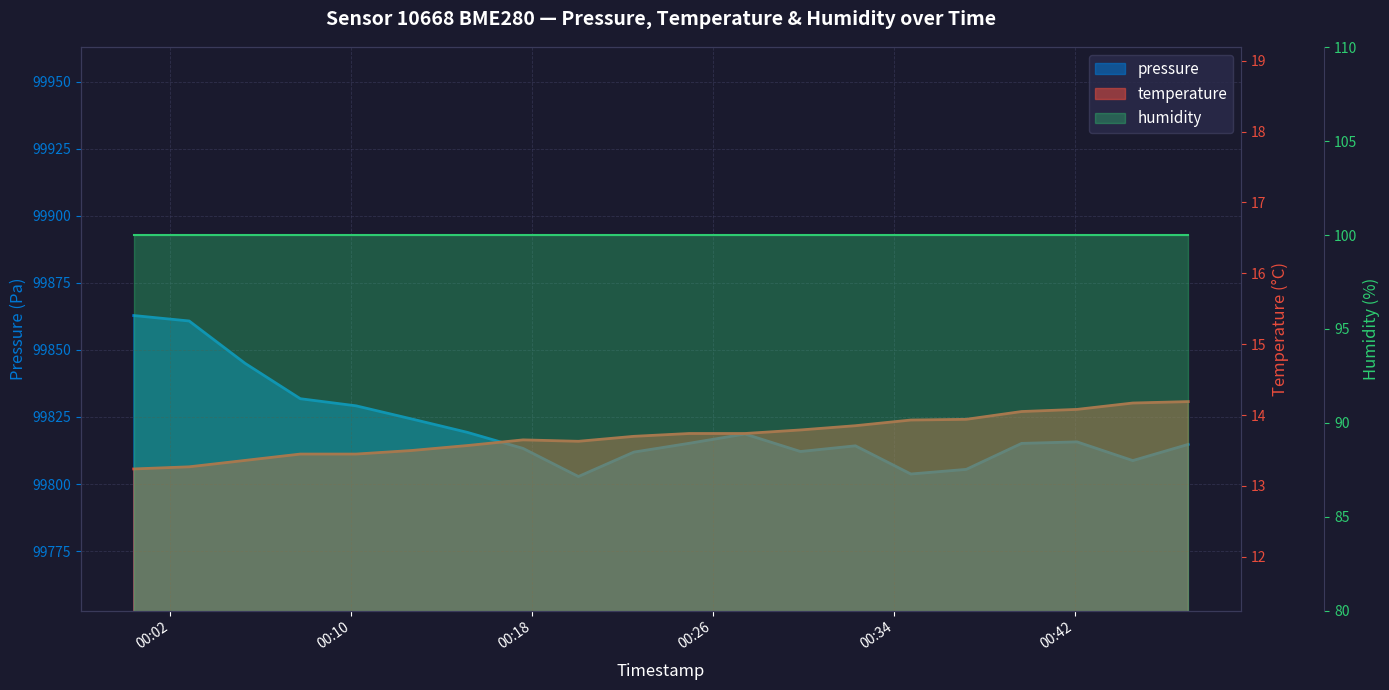

What is the highest value of the temperature series?

14.2